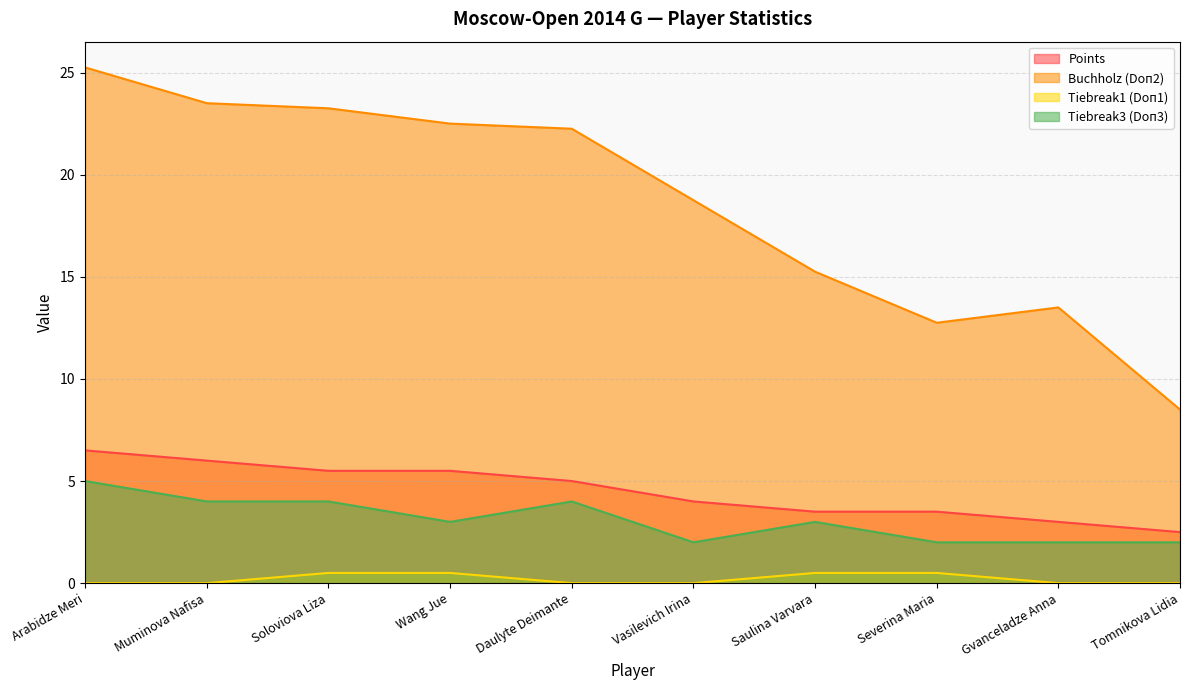

How many series are shown in this chart?

4